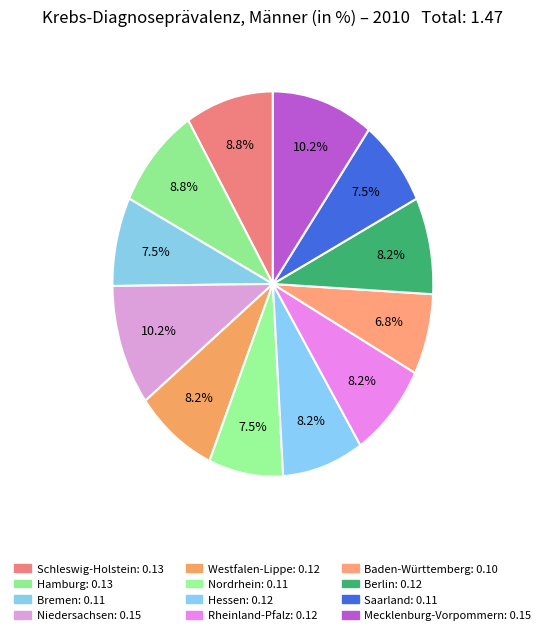

What percentage is the Hamburg slice, to the nearest percent?

9%